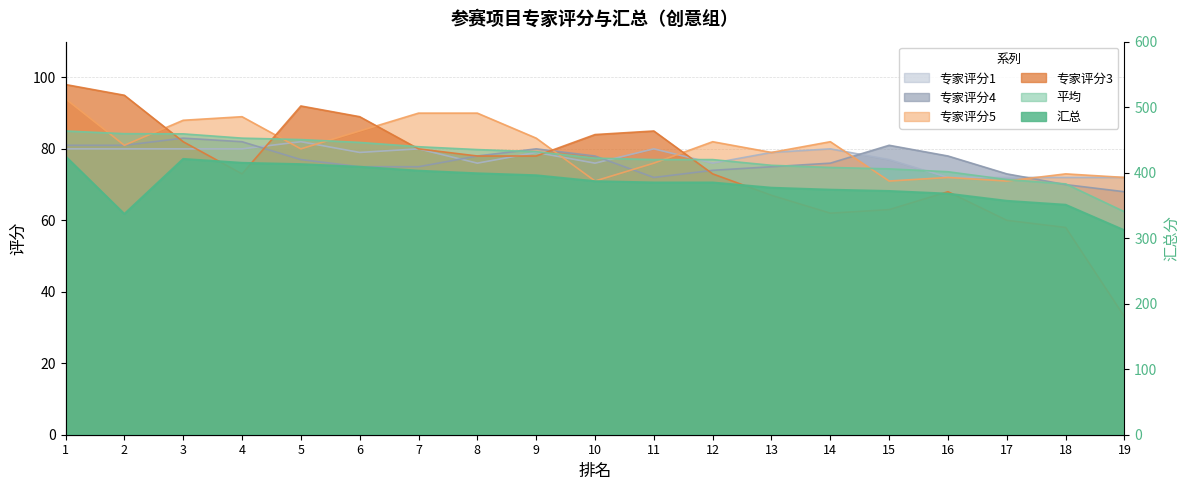

Which series has the widest spread of values?

汇总